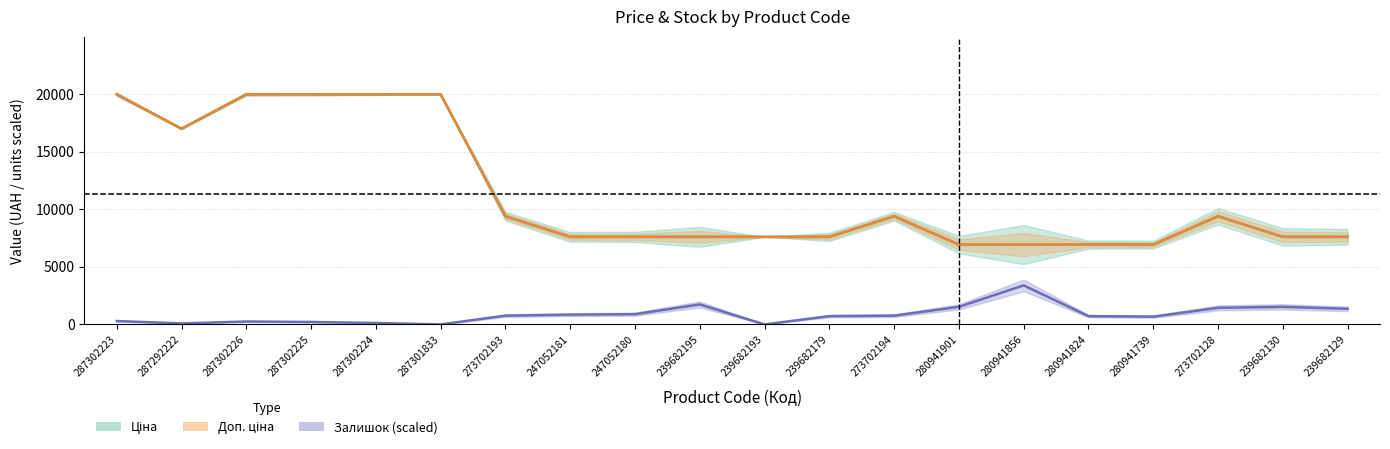

True or false: Залишок has a value of 43.3 at 287302224.

False